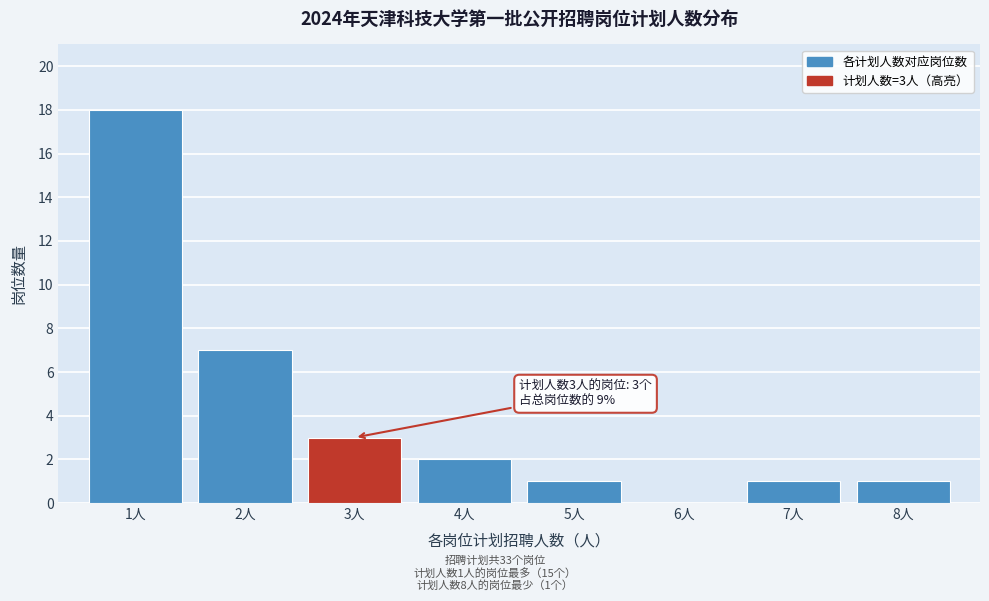

Reading left to right, extract all data points from this chart.

1人=18	2人=7	3人=3	4人=2	5人=1	6人=0	7人=1	8人=1